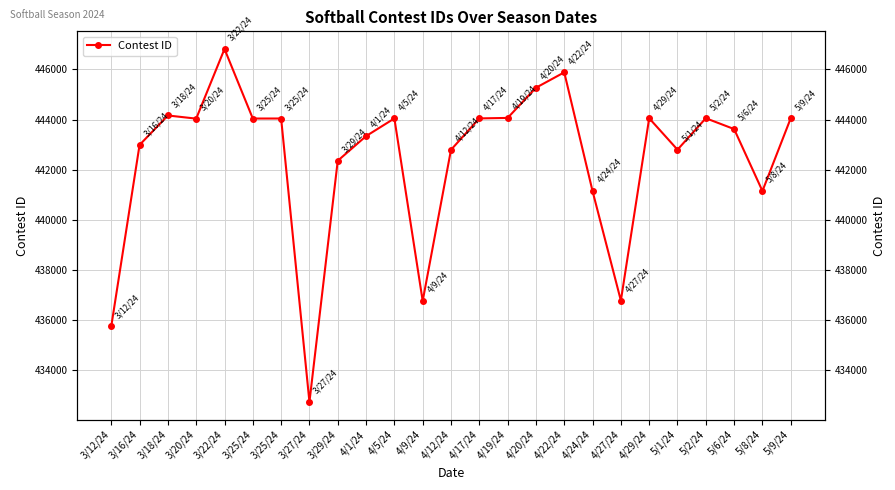

What is the difference between the values at 5/9/24 and 4/12/24?

1260